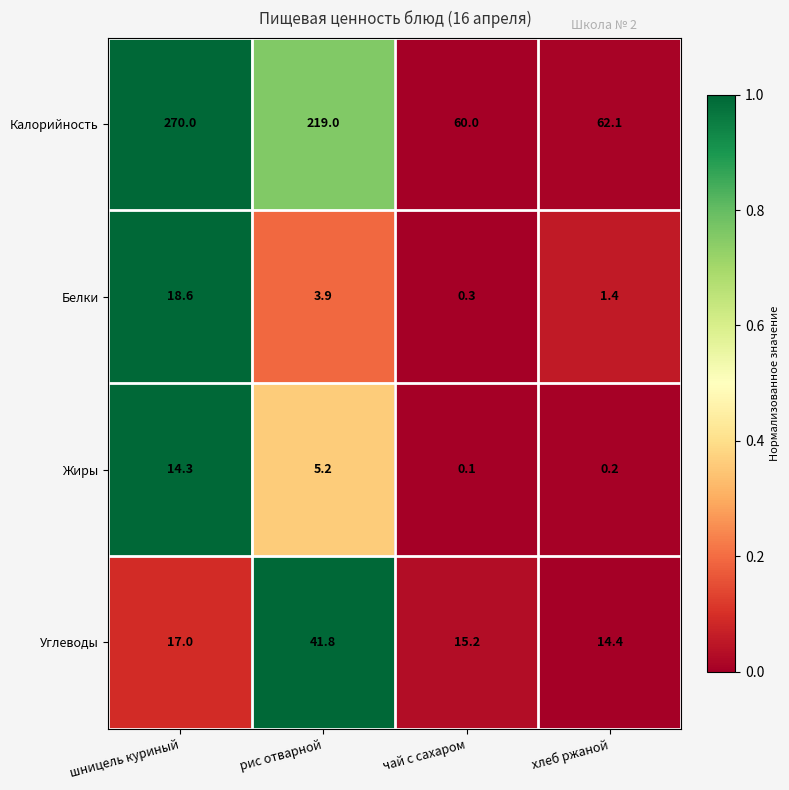

At which label does Жиры reach its minimum?

чай с сахаром